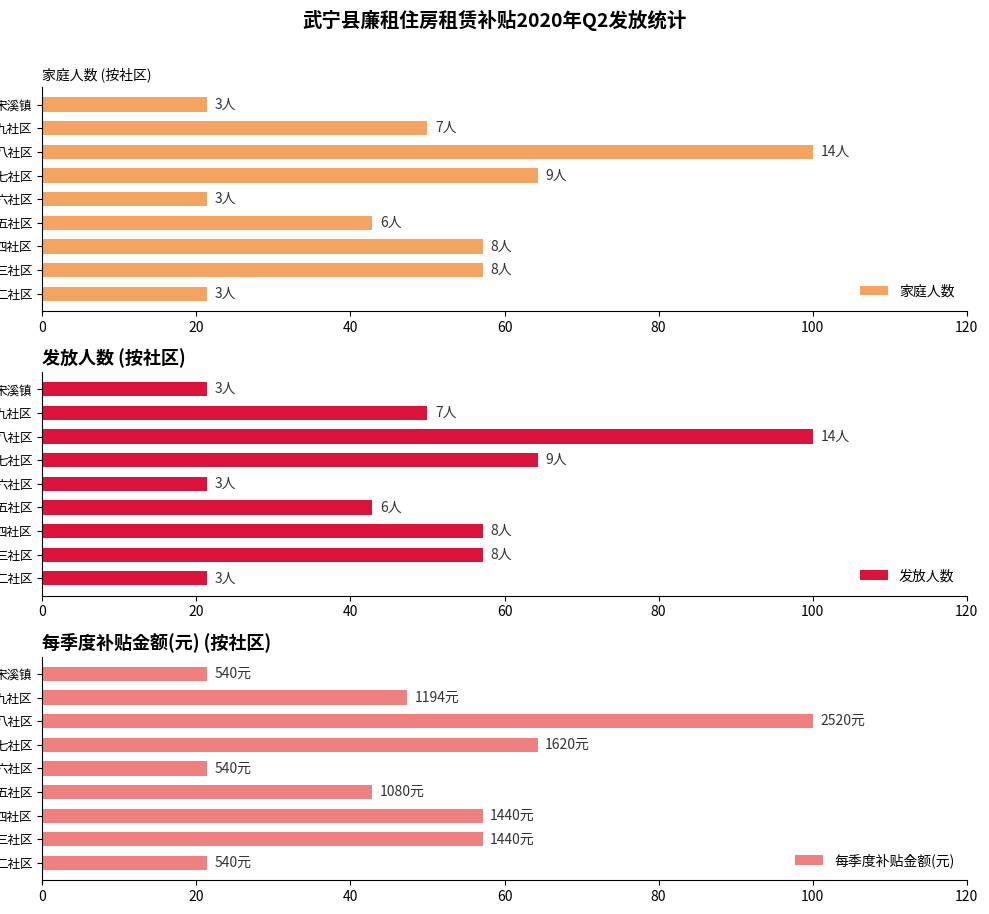

How many groups of bars are there?

9